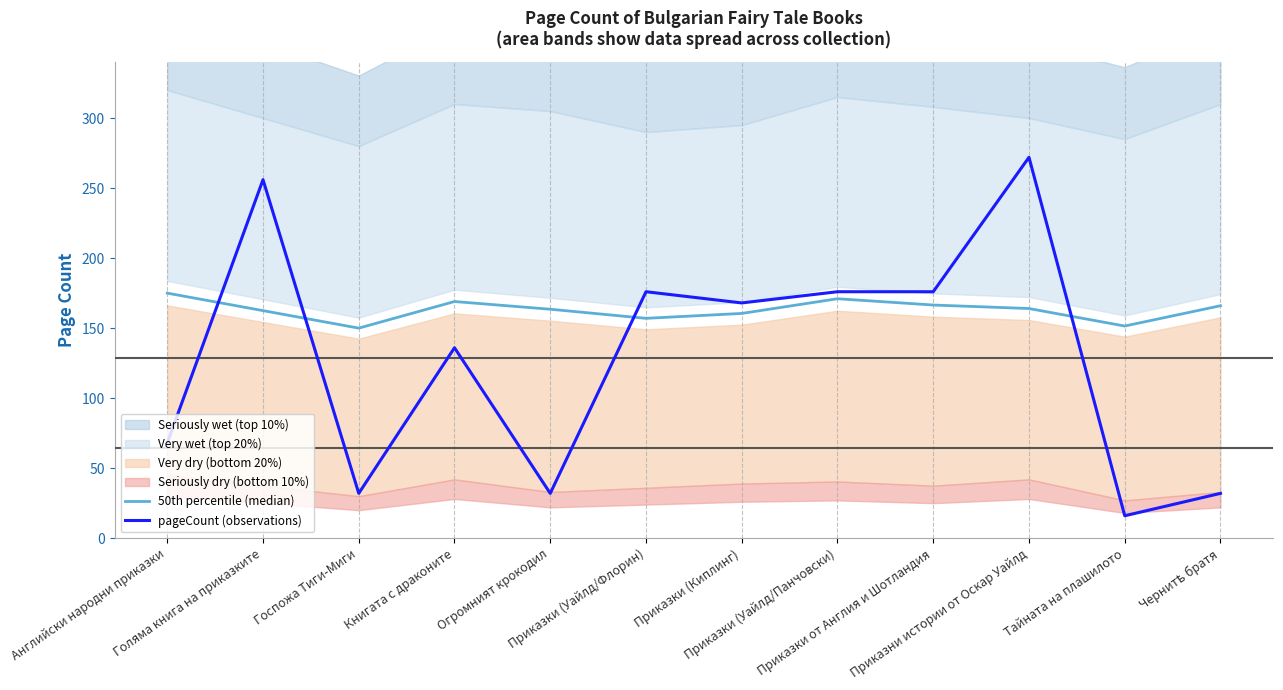

What position from the right is Английски народни приказки?

12